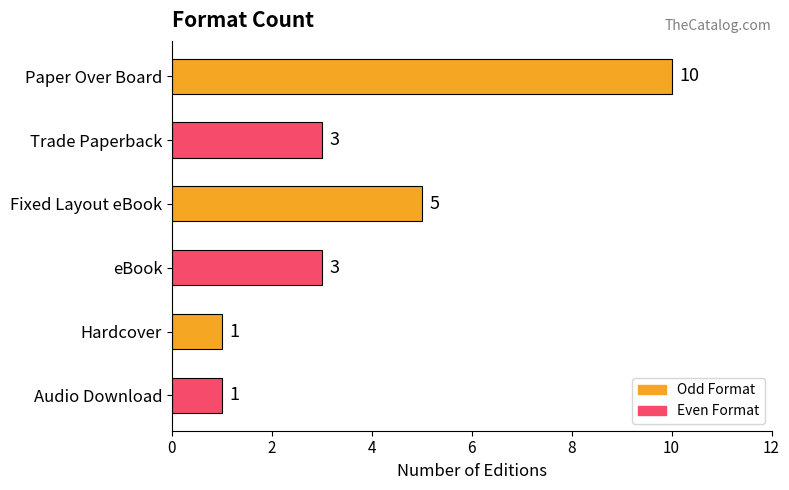

What is the maximum value shown in the chart?

10